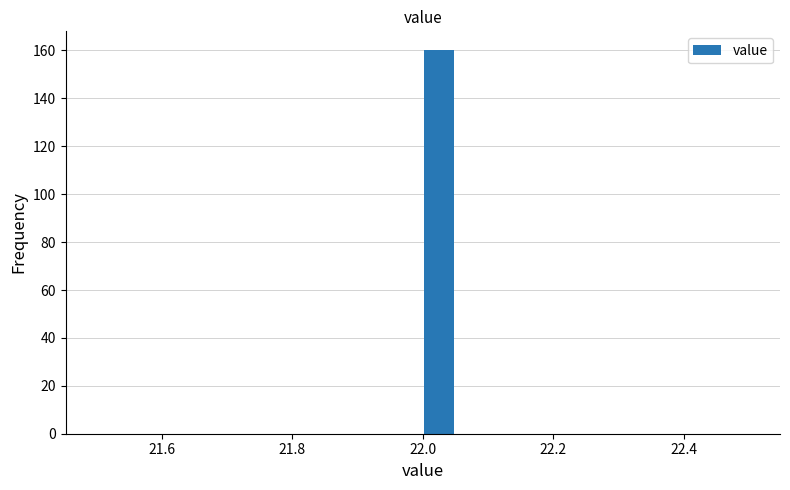

Around what value on the x-axis is the tallest bar? Give the approximate position of its centre, as read against the axis.

22.02